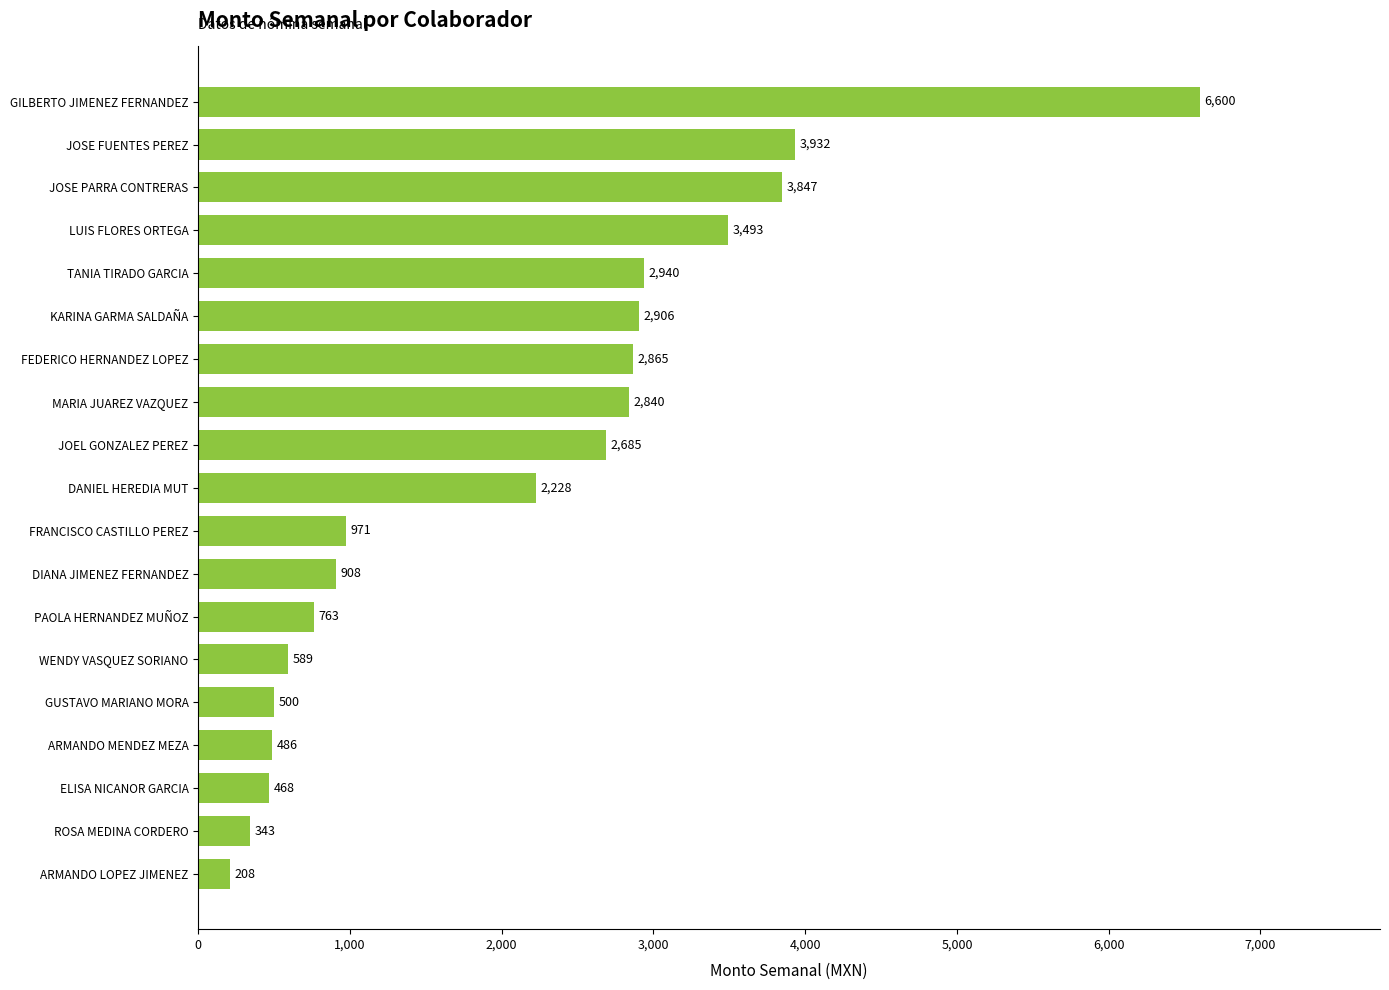

What is the ratio of the value at JOSE FUENTES PEREZ to the value at KARINA GARMA SALDAÑA?

1.4